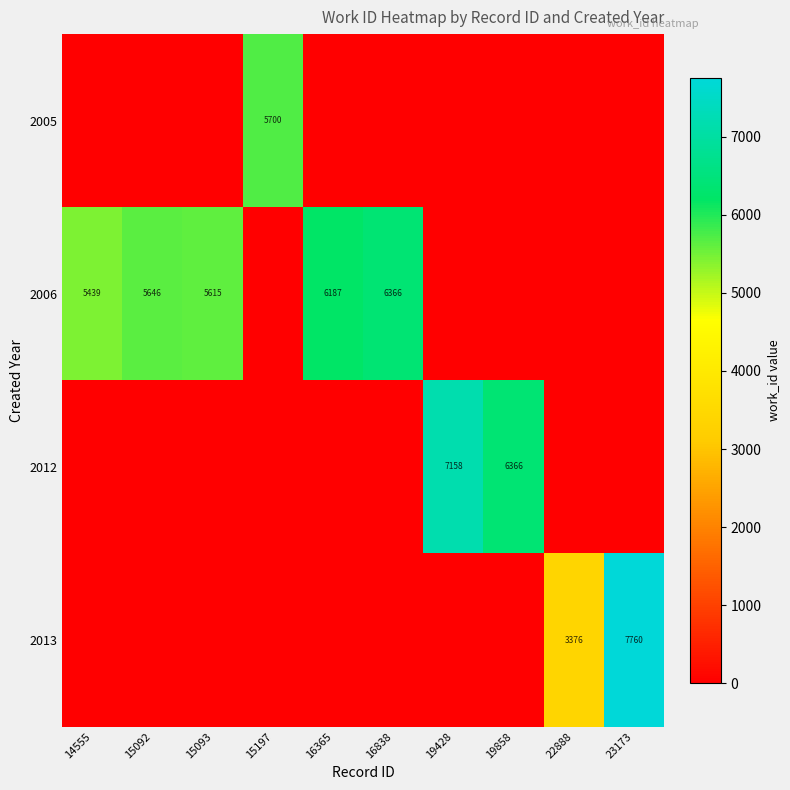

What is the difference between the highest and lowest values at 19858?

6366